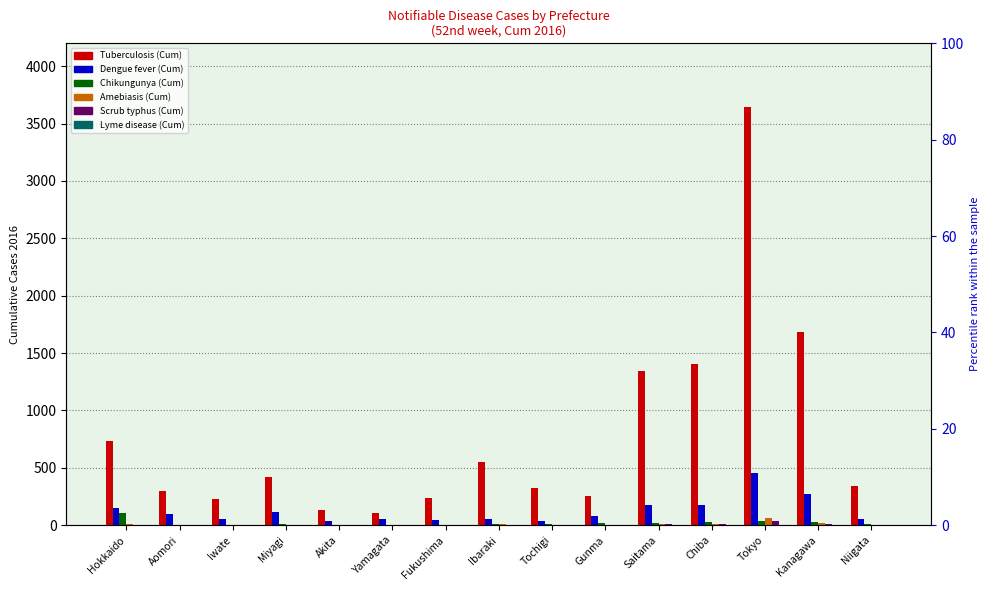

Does the chart contain stacked bars?

No